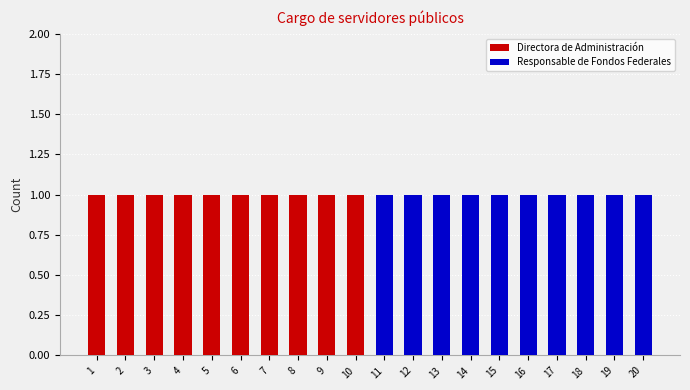

How many series are shown in this chart?

2